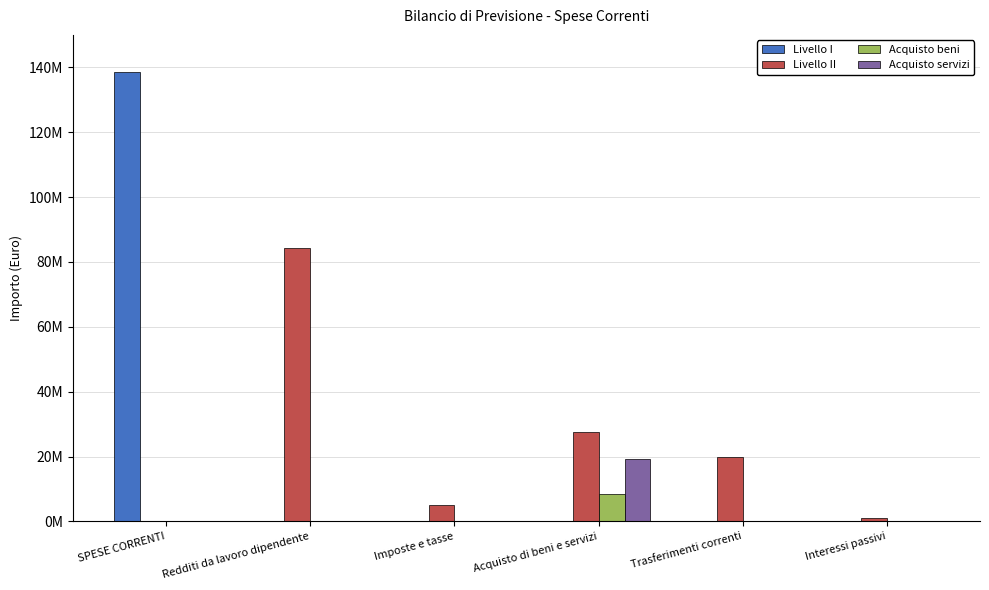

Is the value of Acquisto servizi at SPESE CORRENTI greater than the value of Acquisto beni at SPESE CORRENTI?

No